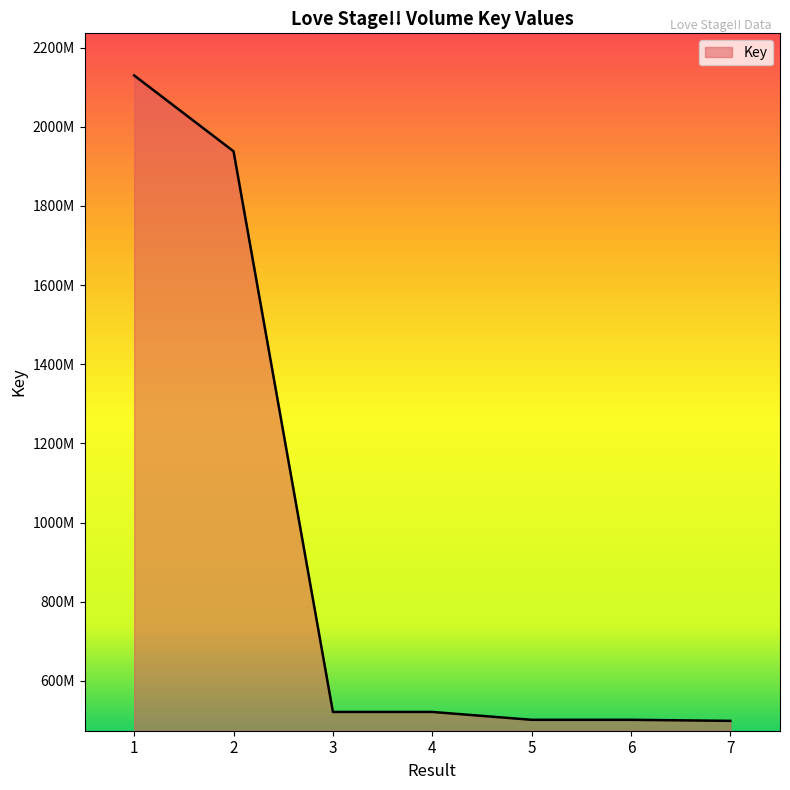

Is this an area chart (filled region under the line)?

Yes